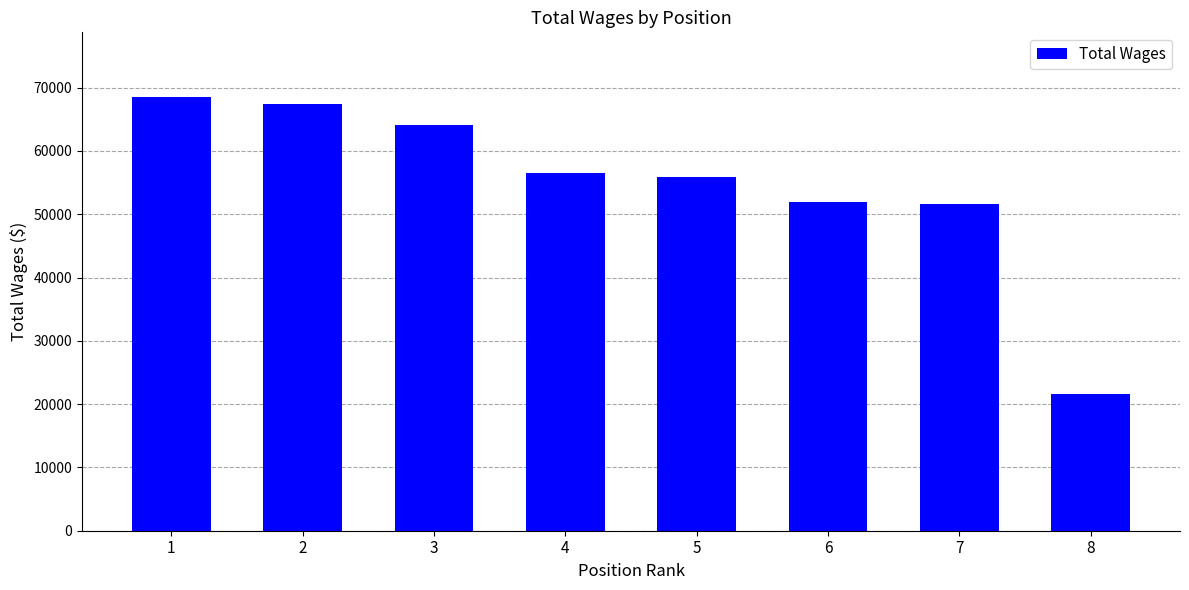

What is the minimum value shown in the chart?

21560